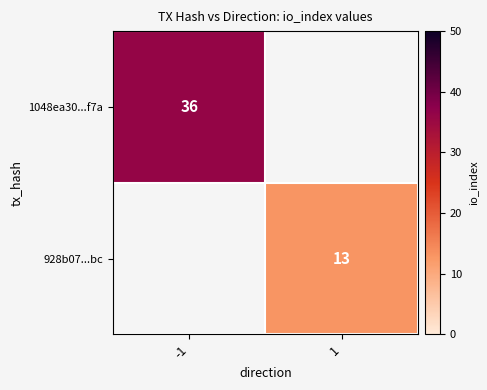

The value of 1048ea30...f7a at -1 is 36. True or false?

True